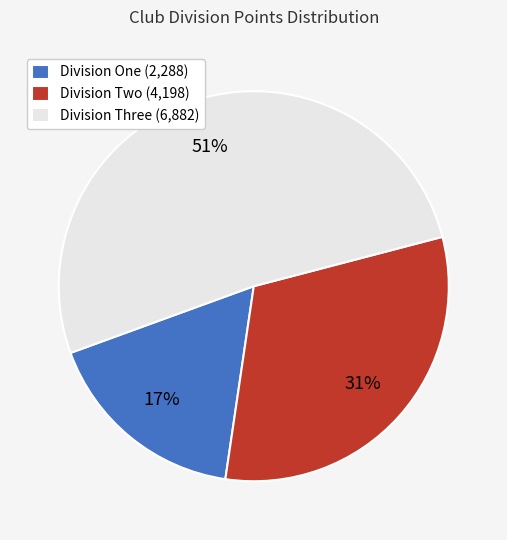

How many segments does this pie chart have?

3